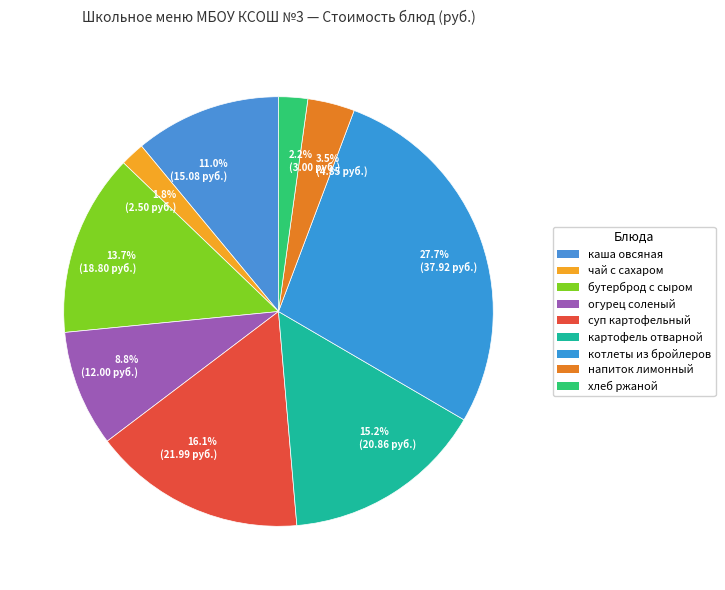

What is the total percentage of 11.0% (15.08 руб.) and 16.1% (21.99 руб.)?

27.1%